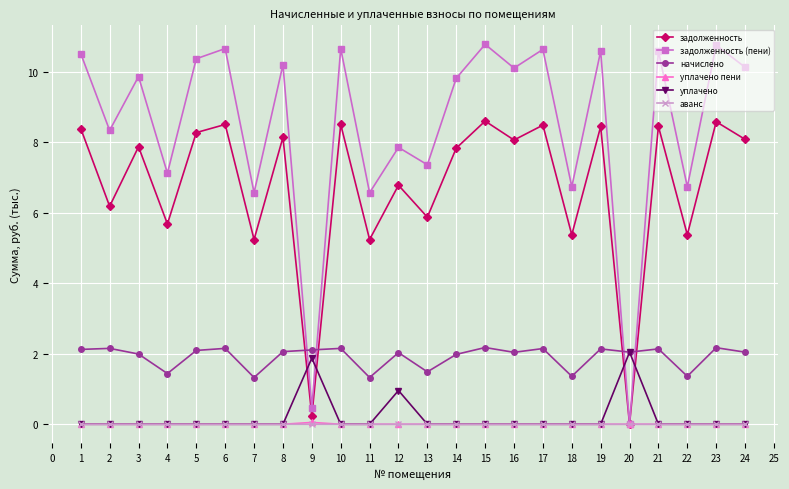

At how many categories does at least one series exceed 10?

12